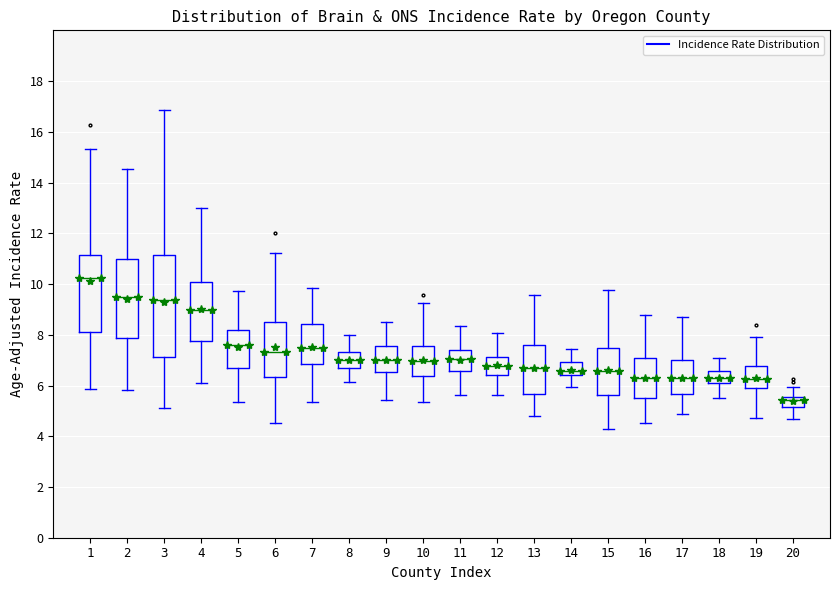

Where does the median line of the box at x = 11 sit on the y-axis? The values are not printed on the chart, so give them approximately, as read against the axis.

7.0